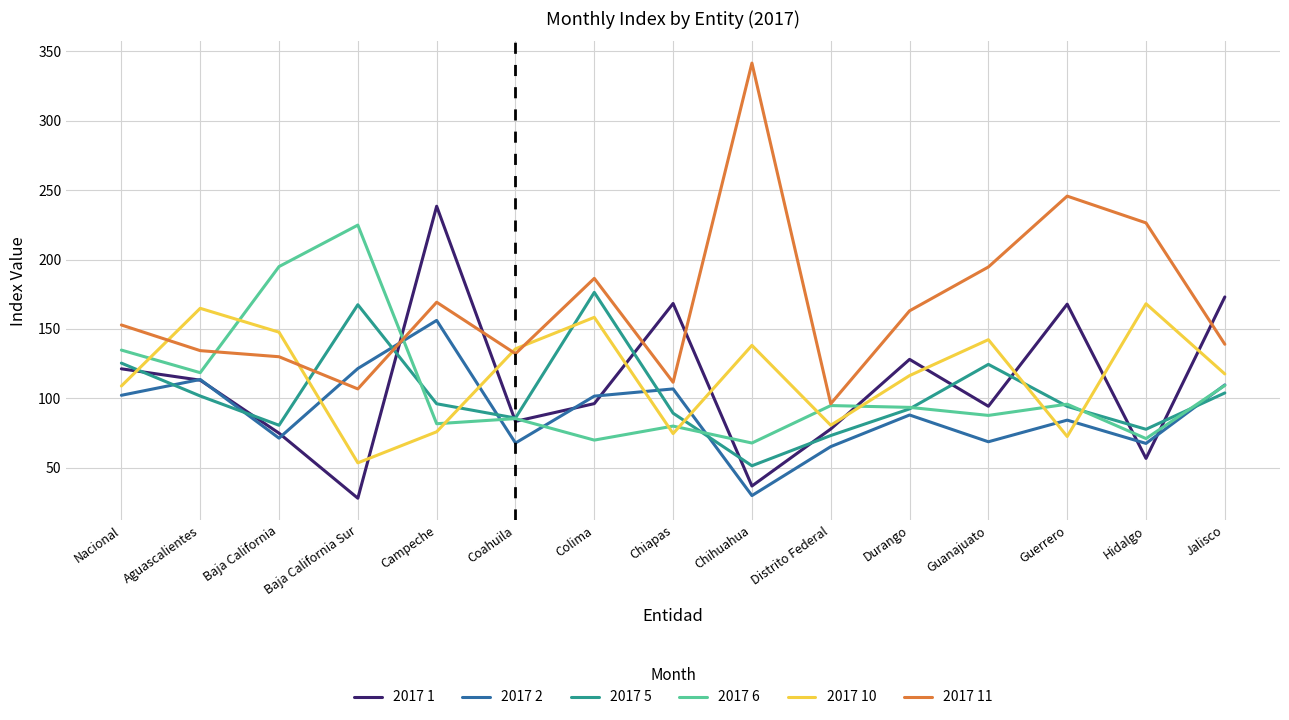

What is the minimum value for 2017 10?

53.4